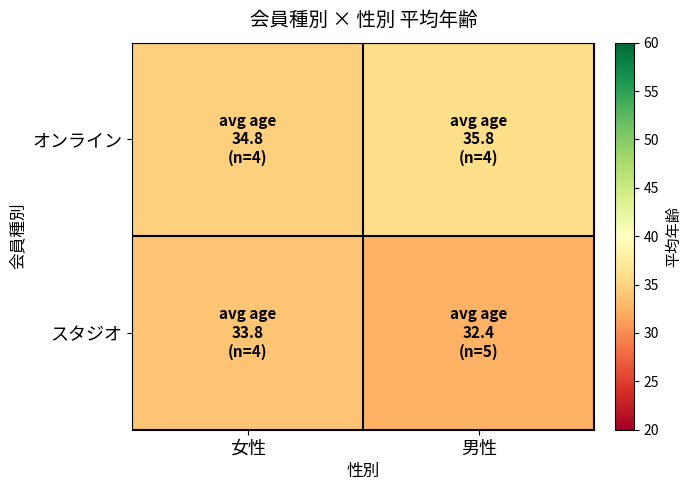

What is the spread (max minus min) of values at 男性?

3.4